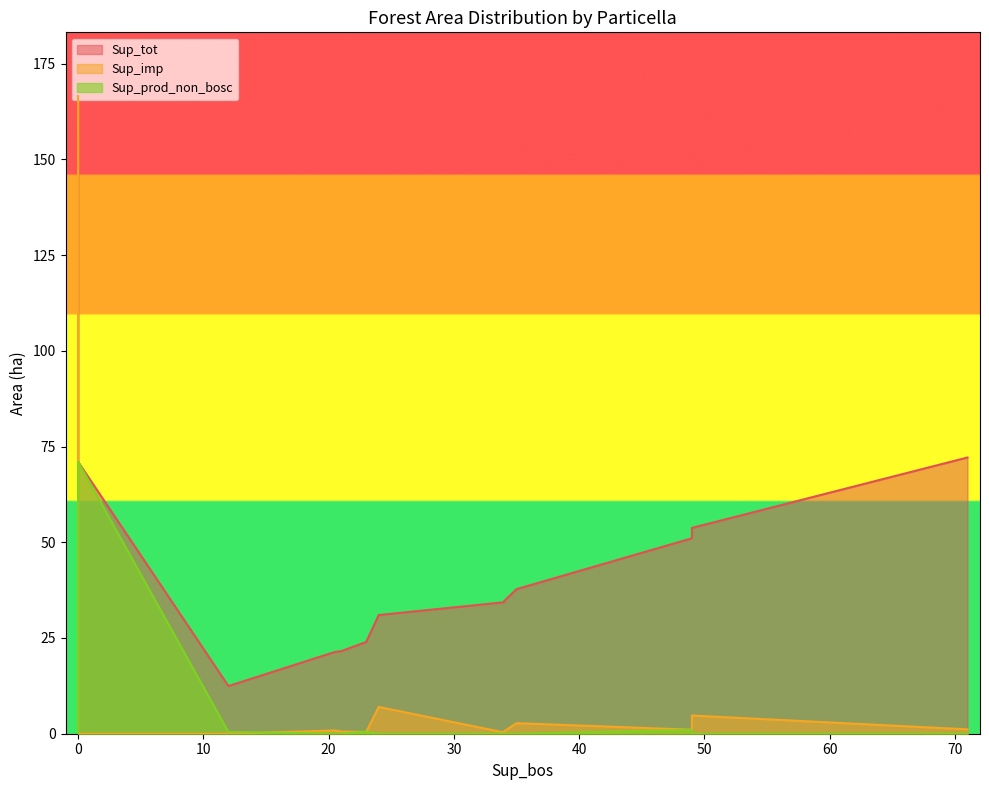

True or false: Sup_prod_non_bosc has more than 0 interior local peaks.

True